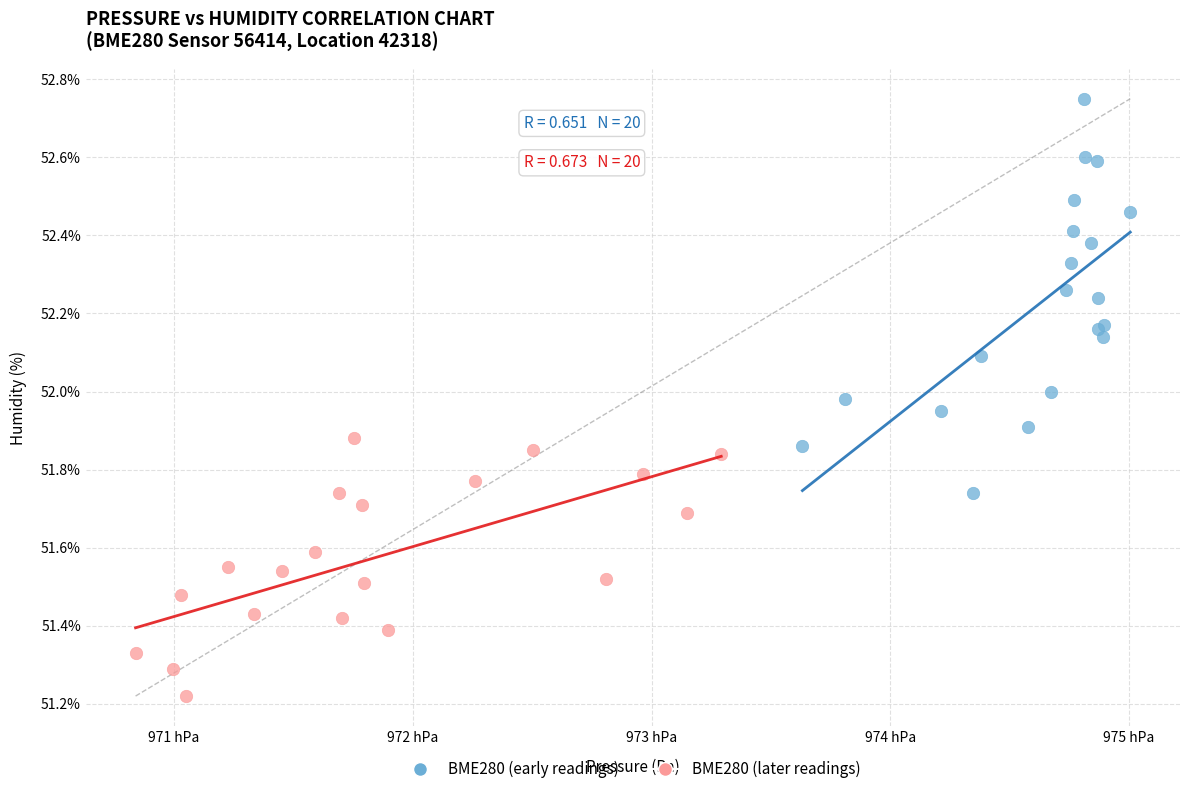

Which series contains the lowest Y value?

BME280 (later readings)